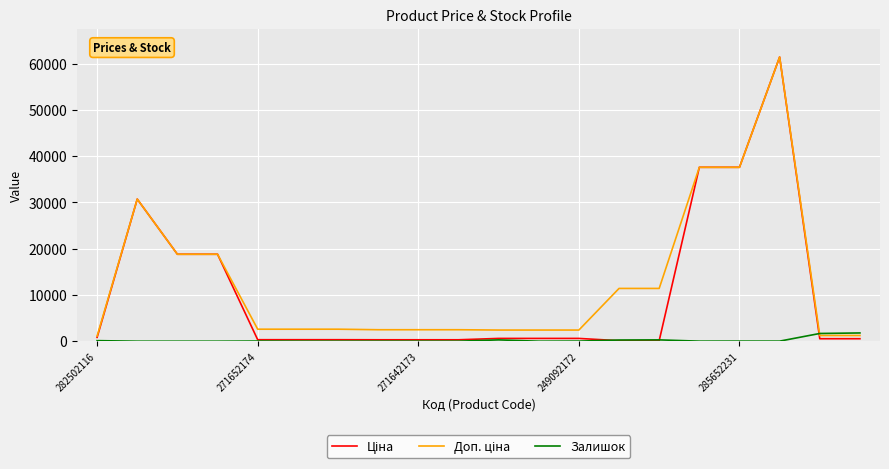

What is the maximum value shown in the chart?

61434.3